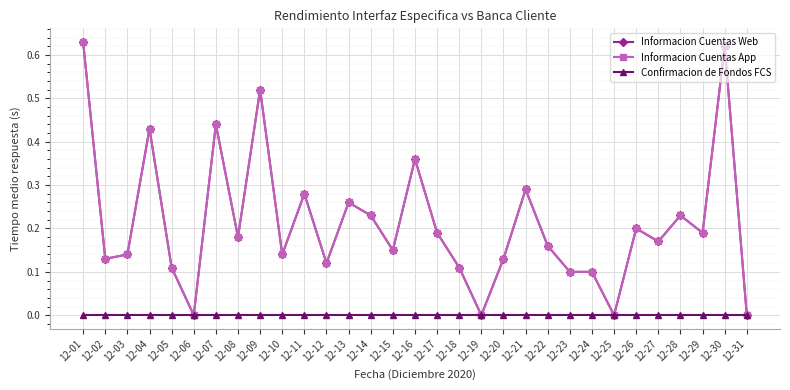

Which has a higher value, 12-06 or 12-12?

12-12